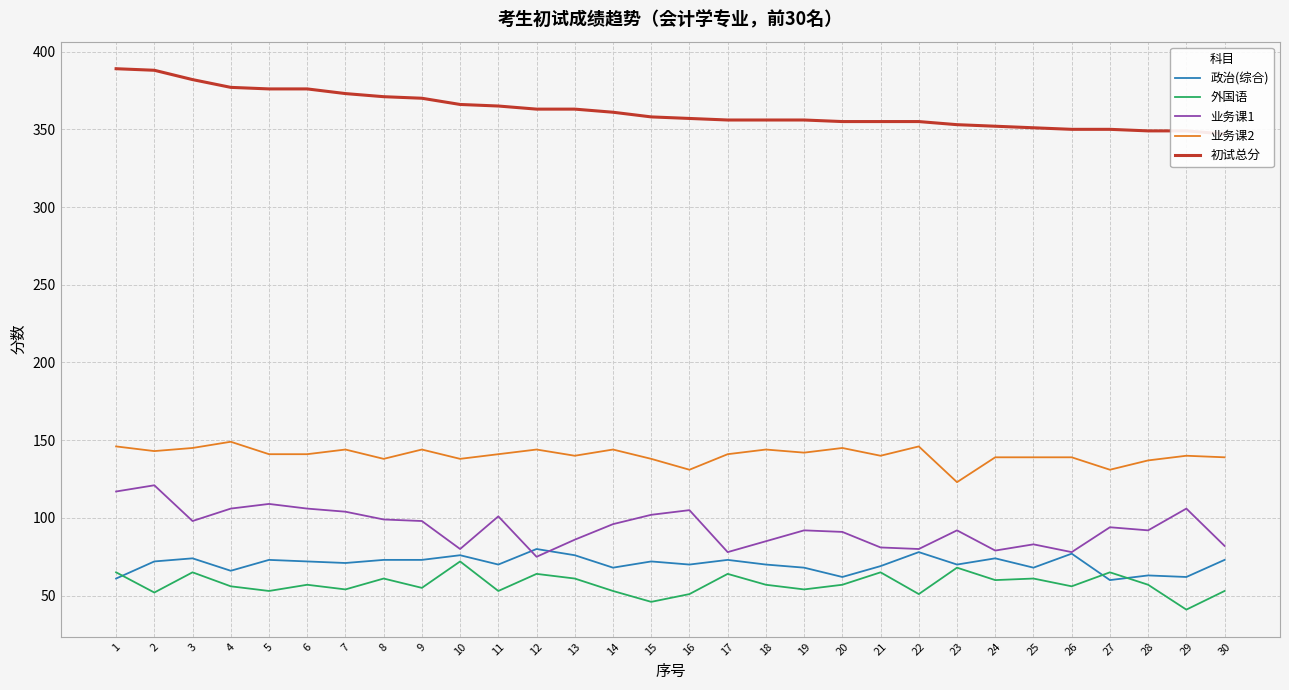

Where is the first local minimum for 业务课2?

2